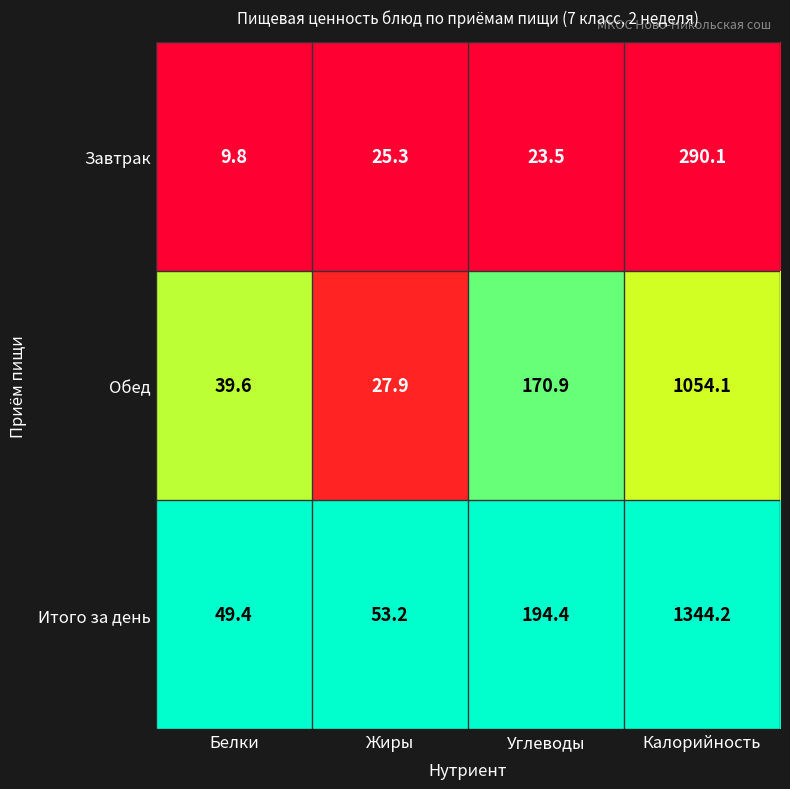

What is the smallest value displayed?

9.8